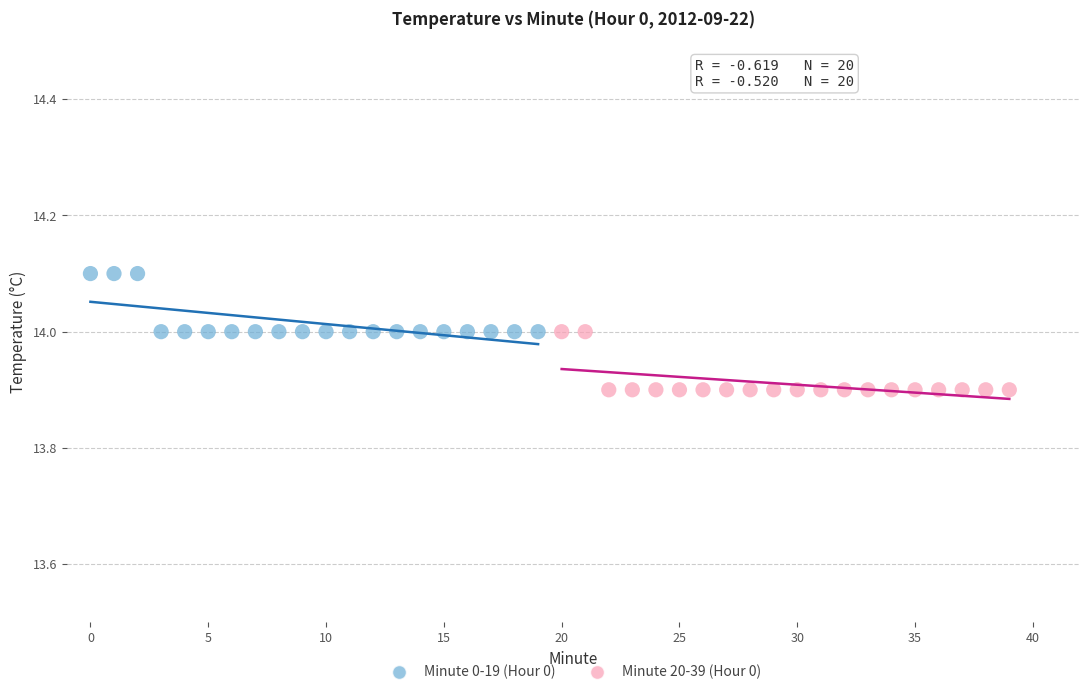

Which series contains the highest Y value?

Minute 0-19 (Hour 0)